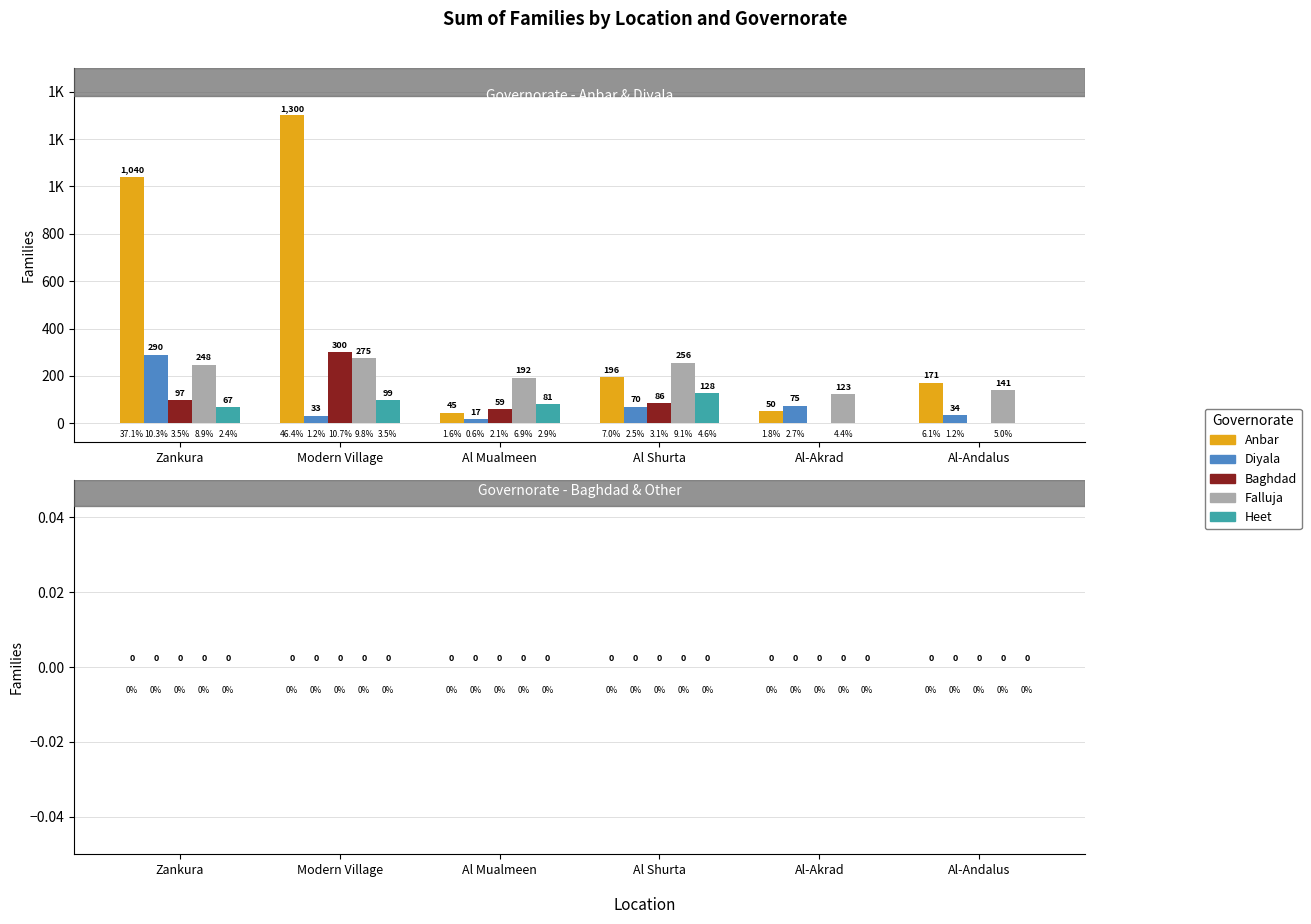

What are all the series names shown in the legend?

Anbar, Diyala, Baghdad, Falluja, Heet